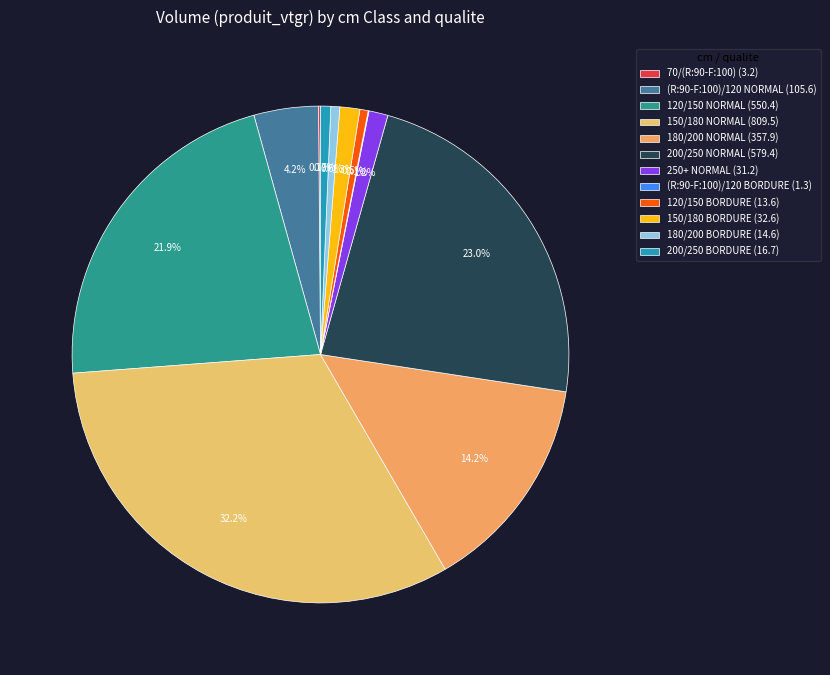

How many slices are in this pie chart?

12